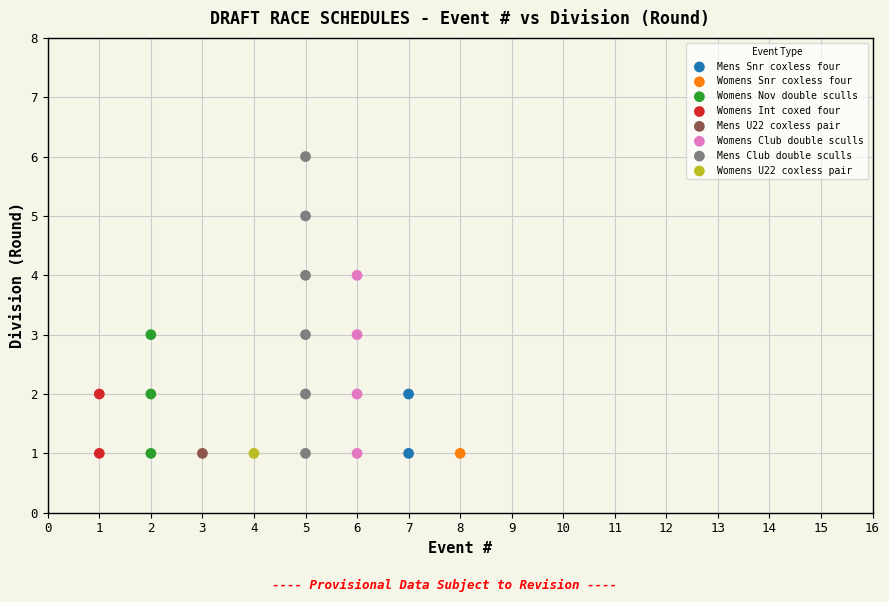

What are all the series names shown in the legend?

Womens Snr coxless four, Womens Int coxed four, Mens Snr coxless four, Womens U22 coxless pair, Womens Club double sculls, Mens U22 coxless pair, Womens Nov double sculls, Mens Club double sculls